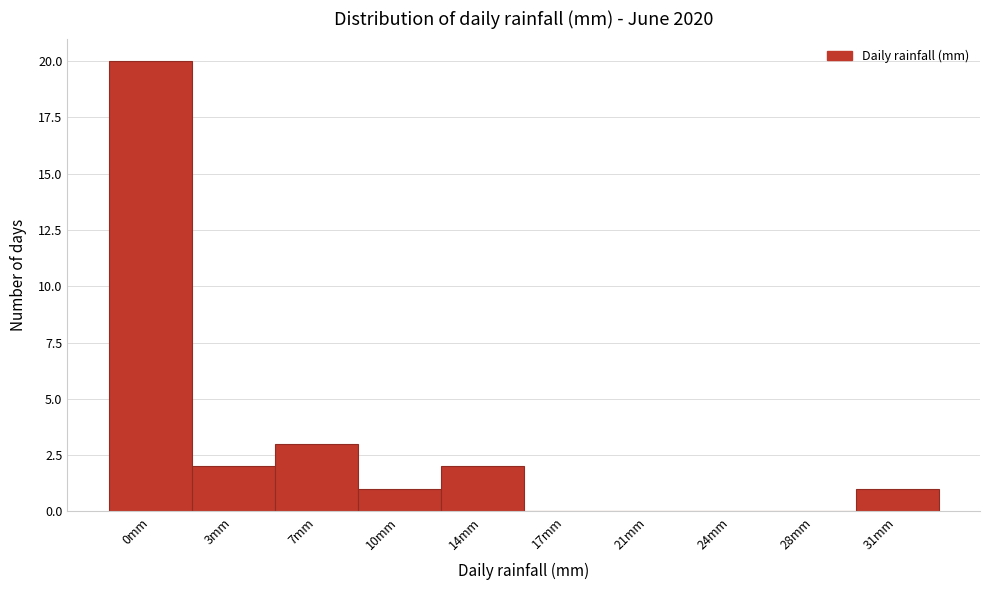

Reading left to right, extract all data points from this chart.

0mm=20	3mm=2	7mm=3	10mm=1	14mm=2	17mm=0	21mm=0	24mm=0	28mm=0	31mm=1